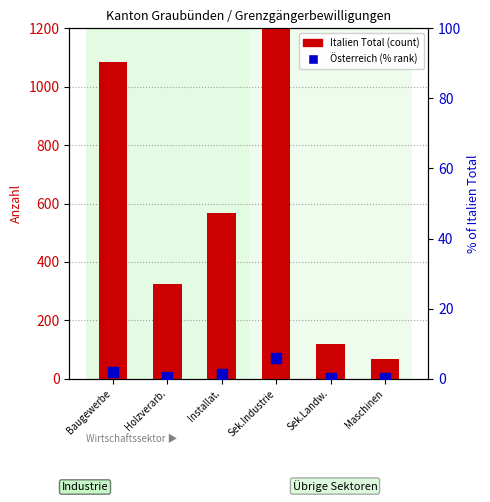

At how many categories does at least one series exceed 1677?

1